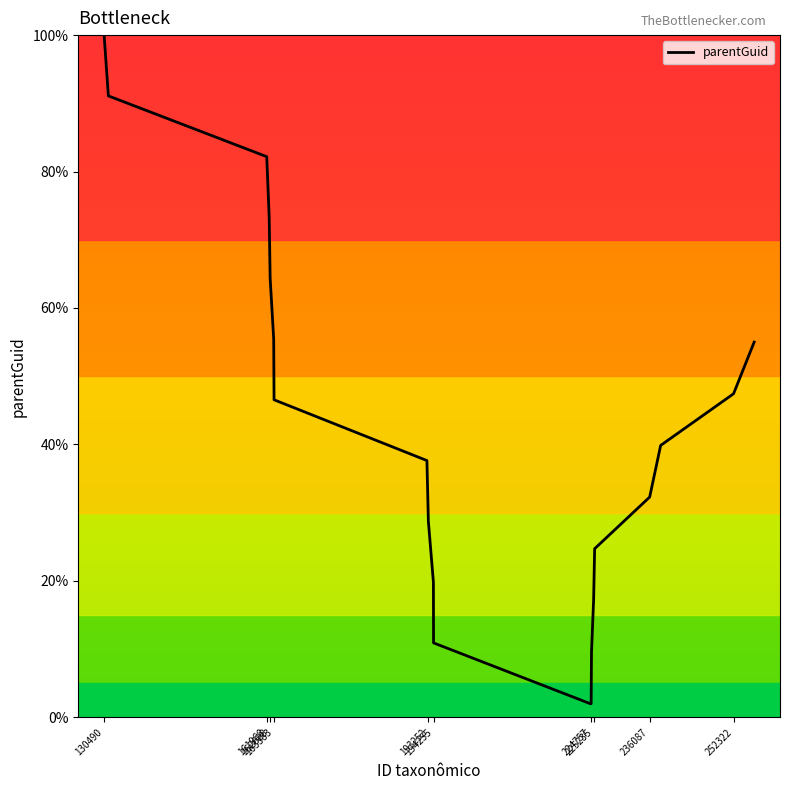

What is the smallest value displayed?

2.0